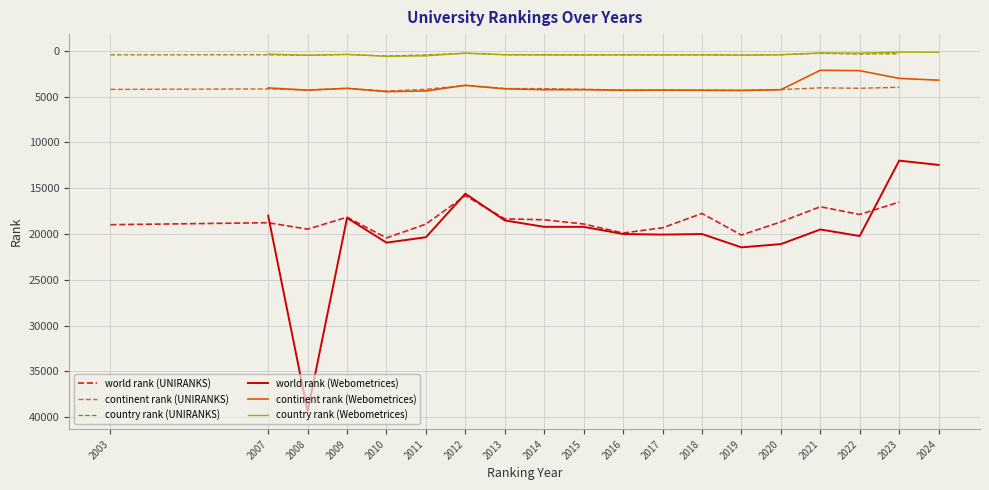

At which category does world rank (Webometrices) reach its first local peak?

2008